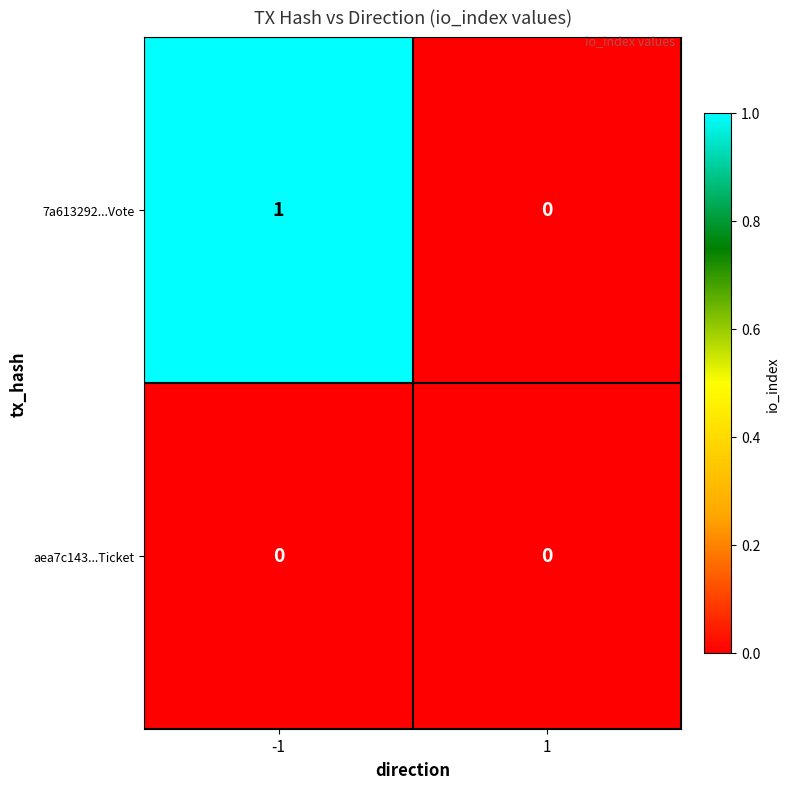

Reading left to right, transcribe all the data shown in this chart.

7a613292...Vote: 1	0
aea7c143...Ticket: 0	0